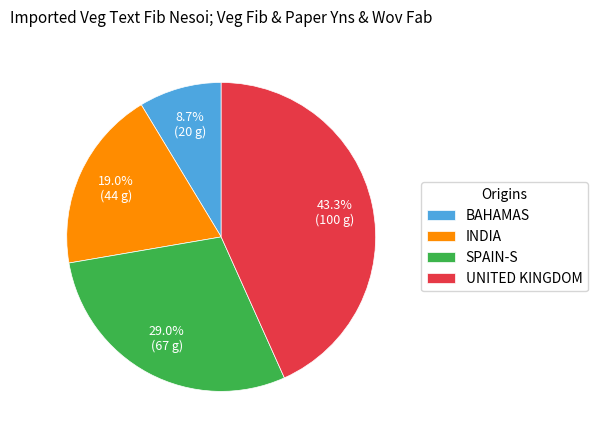

Count the number of slices in the pie.

4